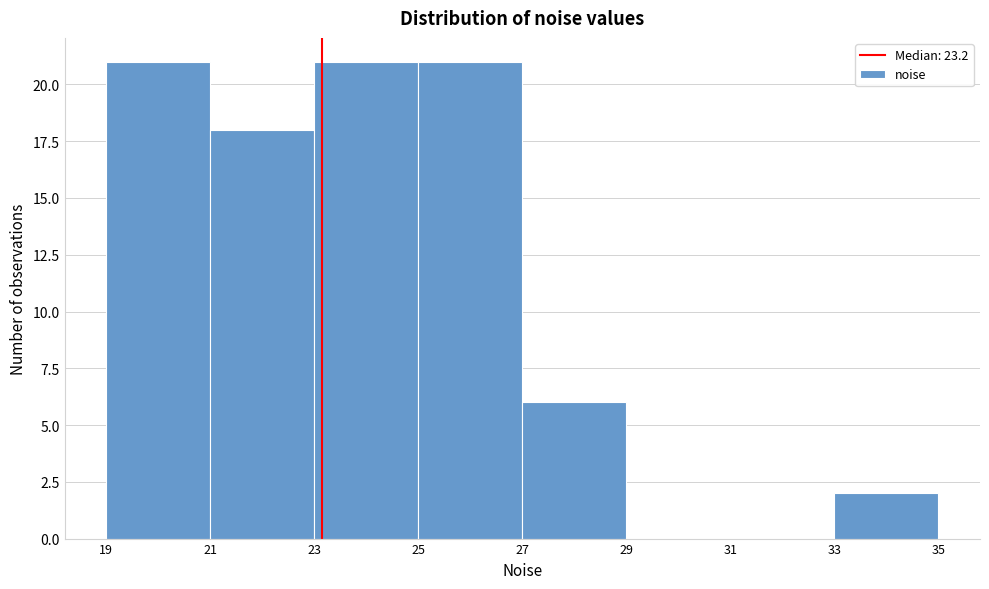

What is the height of the bar covering 23 to 25 on the x-axis? The values are not printed on the chart, so give them approximately, as read against the axis.

21